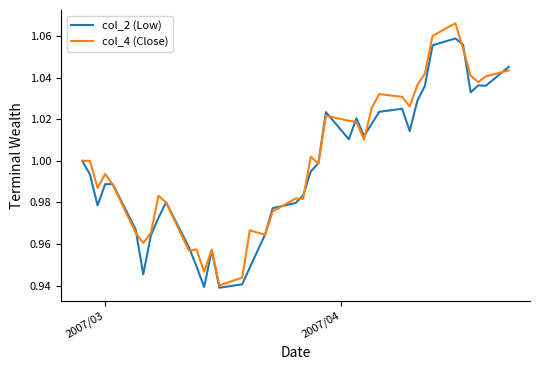

Which series has the largest total across all categories?

col_4 (Close)